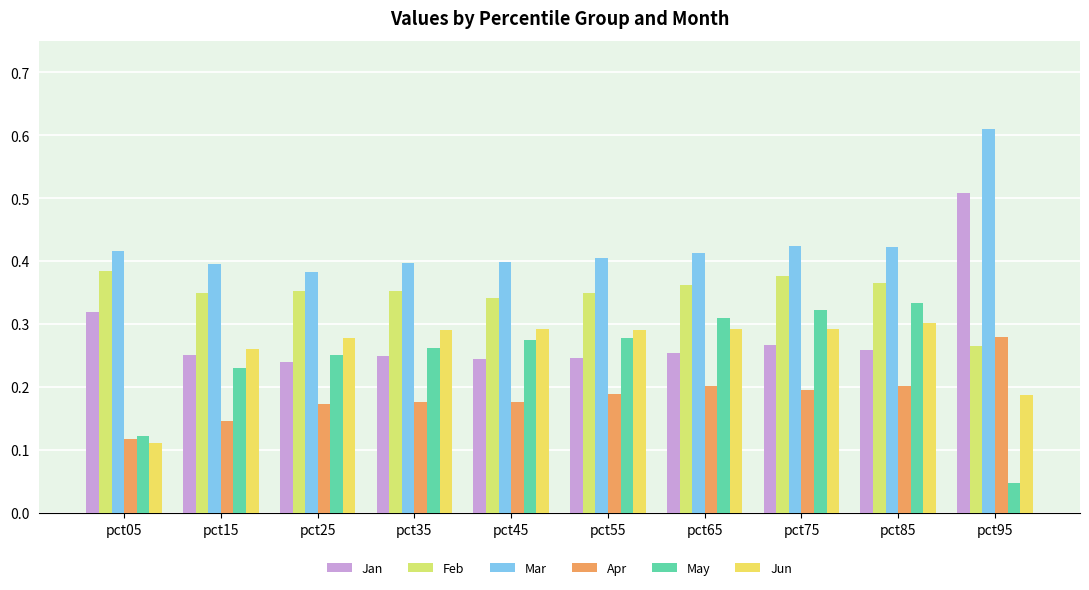

What is the maximum value for May?

0.3